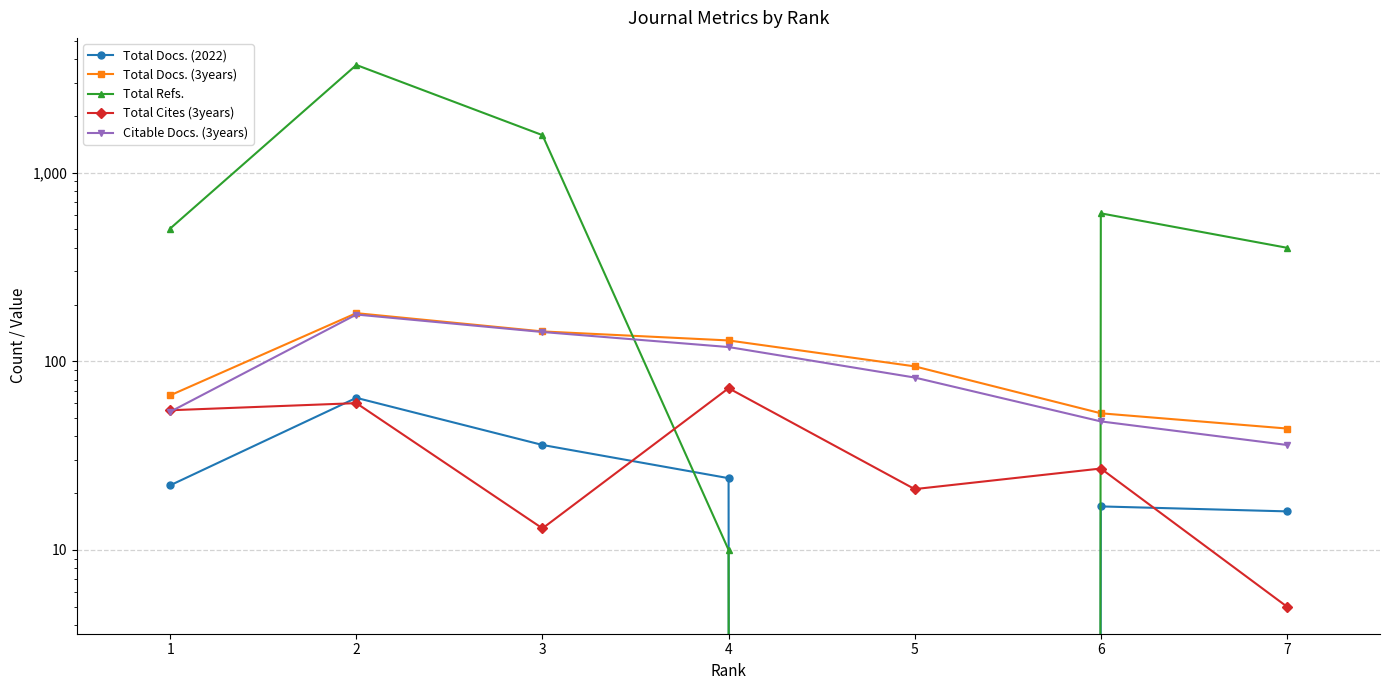

The Total Docs. (2022) series shows 0 at 5. True or false?

True